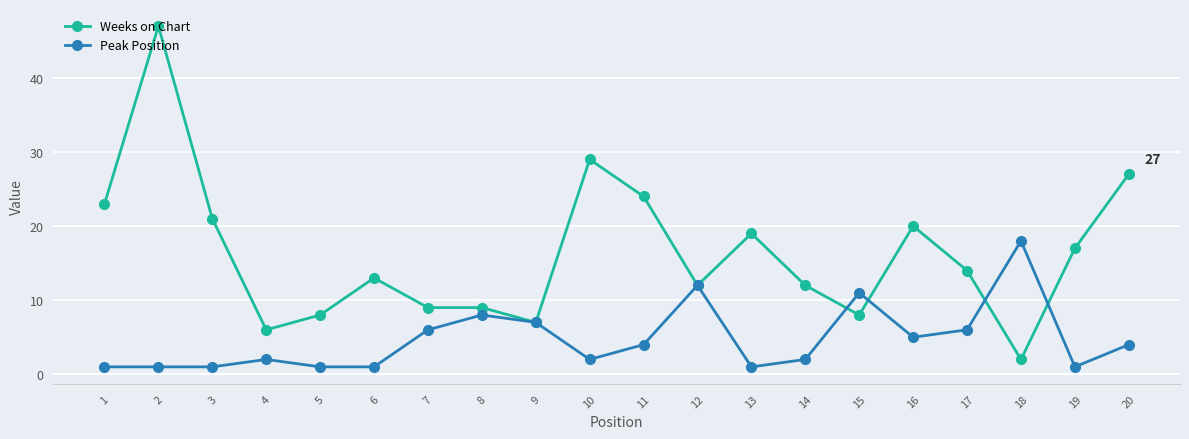

Between 12 and 20, which series saw the biggest shift?

Weeks on Chart